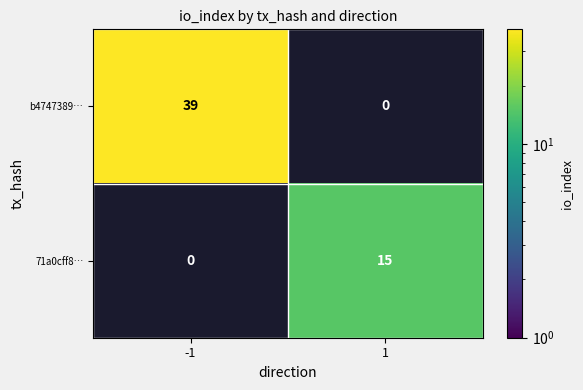

The value of b4747389… at -1 is 52. True or false?

False